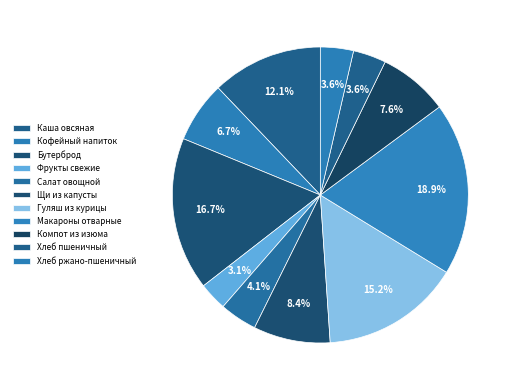

To the nearest percent, what is the combined percentage of Кофейный напиток and Каша овсяная?

19%